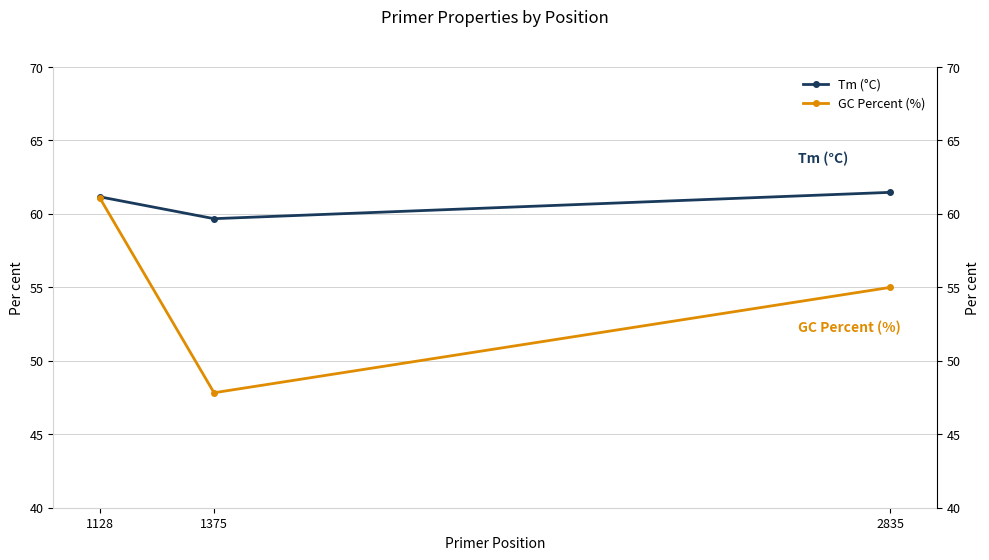

What is the difference between the GC Percent (%) values at 1128 and 1375?

13.3